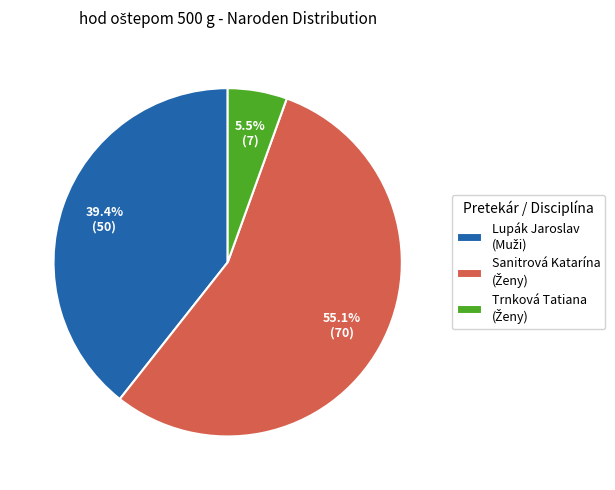

Does any single category account for the majority?

Yes